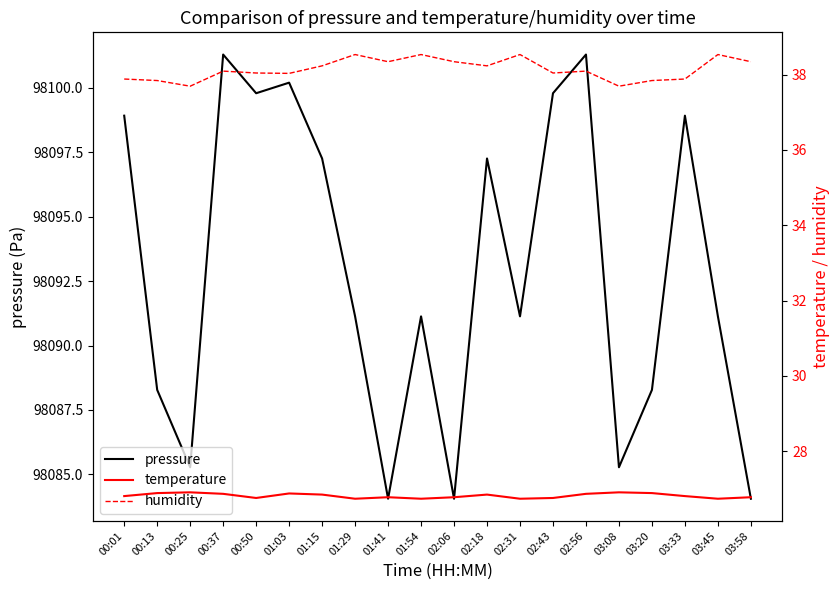

True or false: humidity has more than 0 points higher than both neighbors.

True